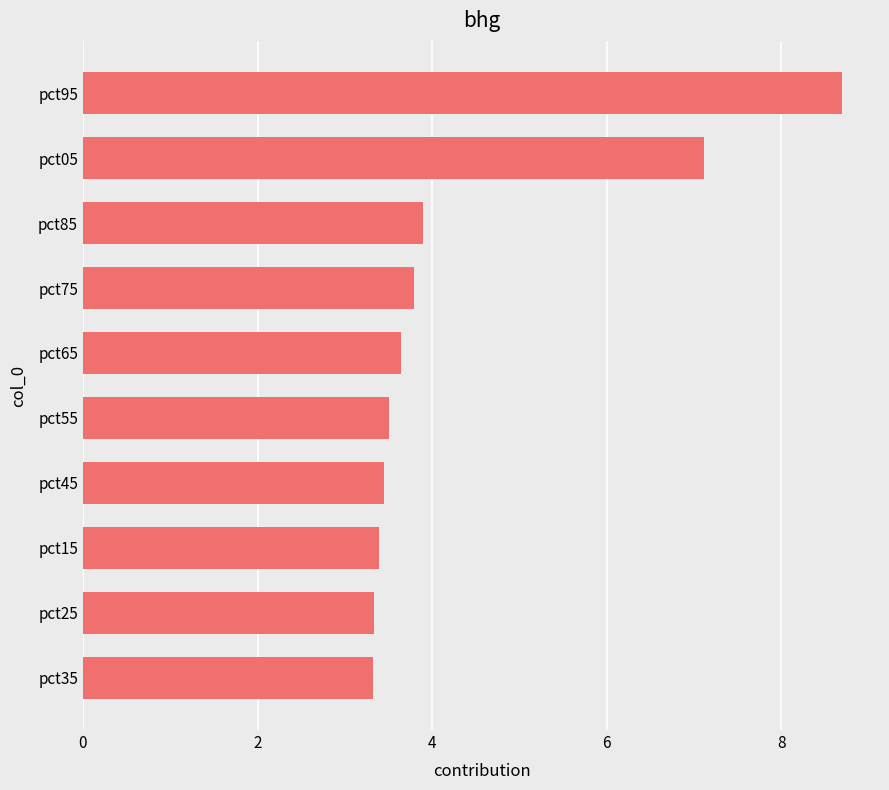

What is the minimum value shown in the chart?

3.3